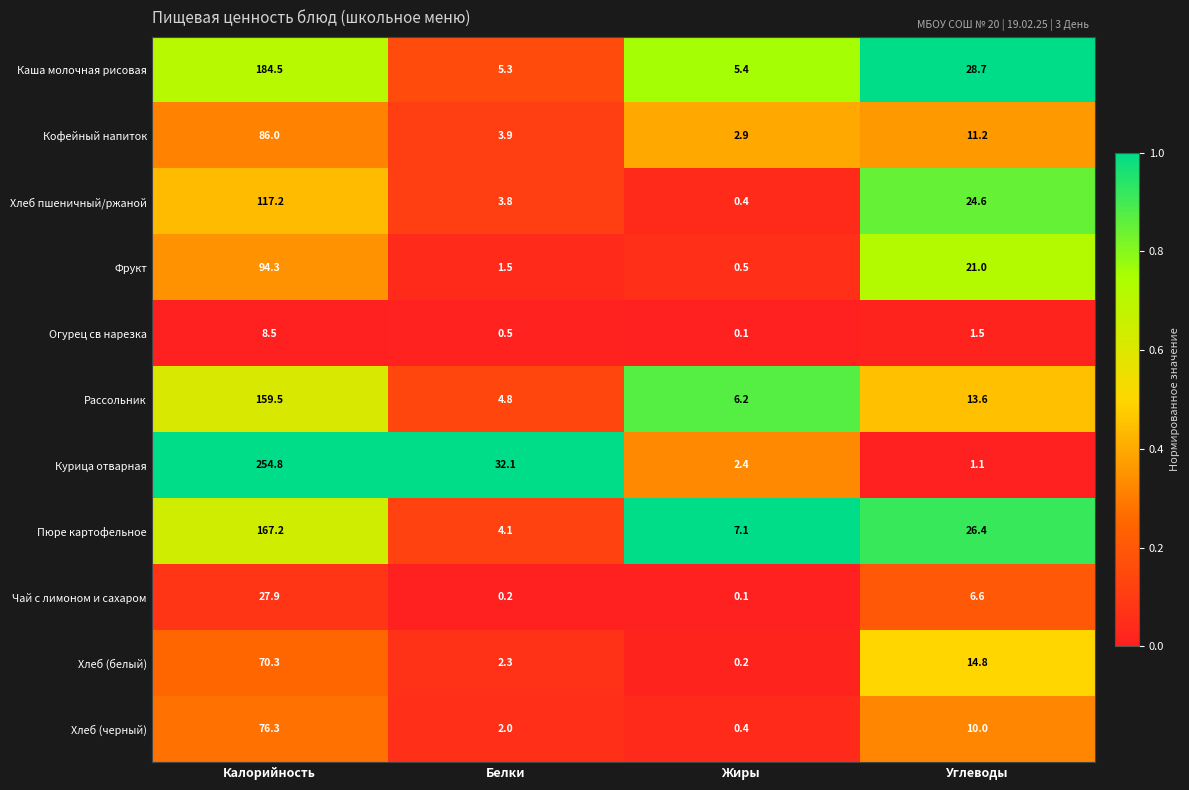

What is the maximum value shown in the chart?

254.8